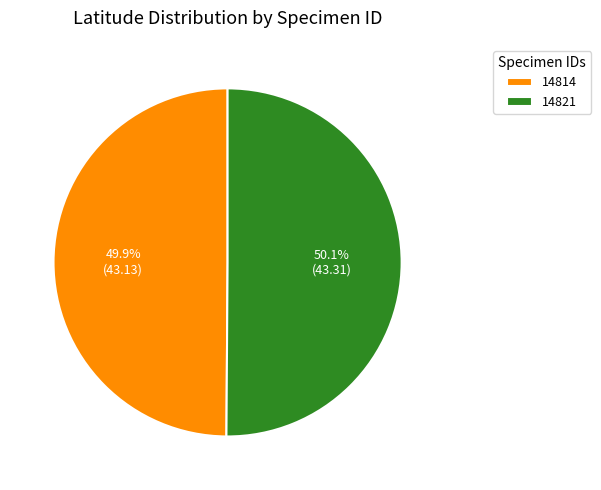

How many segments does this pie chart have?

2